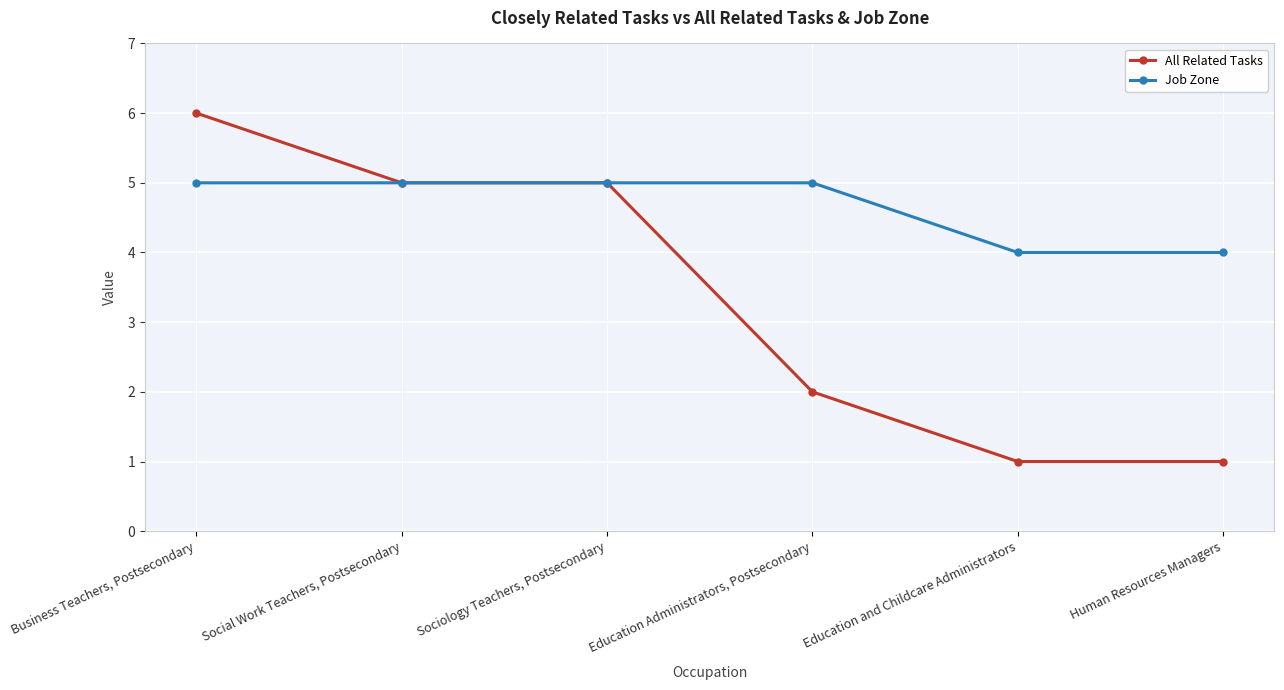

Reading left to right, transcribe all the data shown in this chart.

All Related Tasks: 6	5	5	2	1	1
Job Zone: 5	5	5	5	4	4